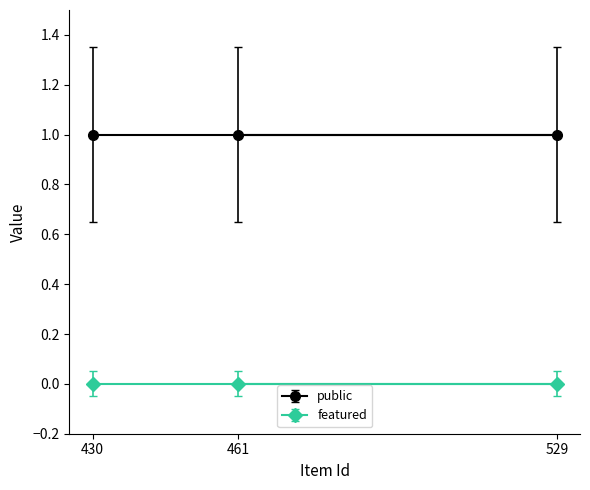

Between 430 and 529, which is larger?

430